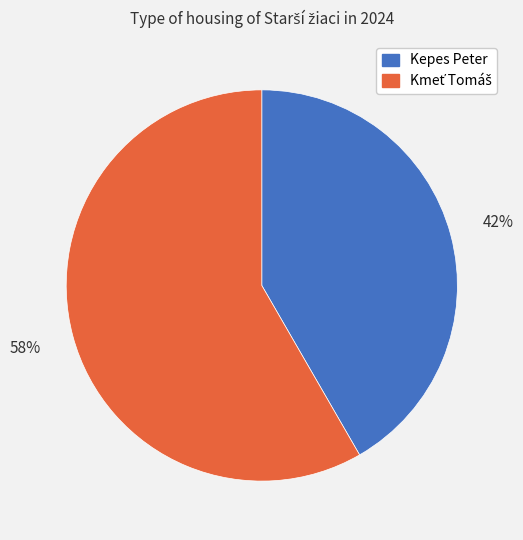

What is the smallest slice in the pie chart?

Kepes Peter